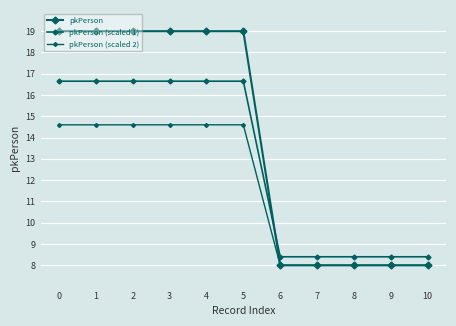

At 6, list the series in order from smallest to largest.

pkPerson, pkPerson (scaled 2), pkPerson (scaled 1)